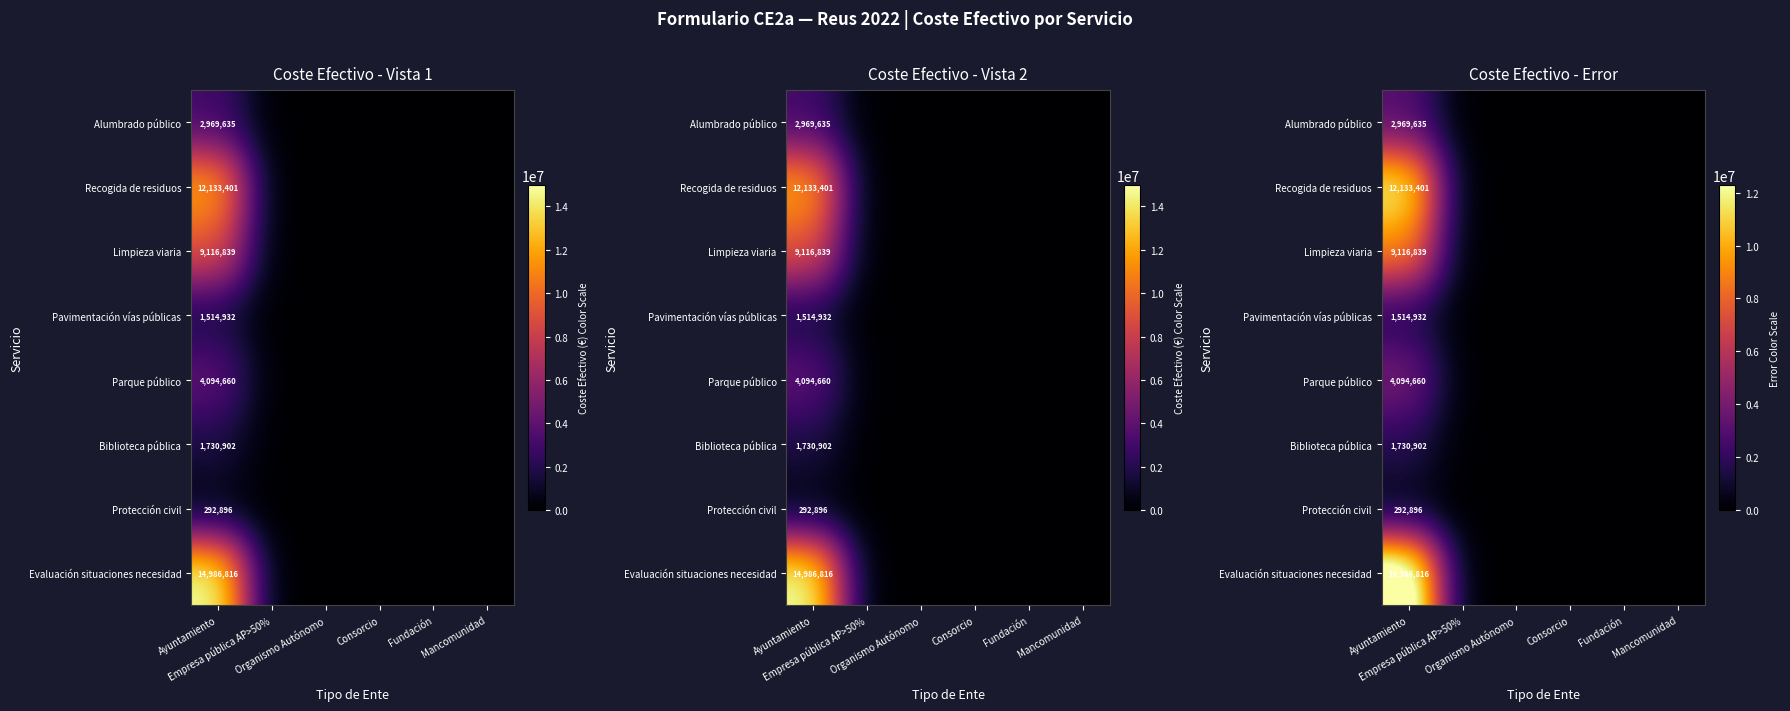

How many series are shown in this chart?

8